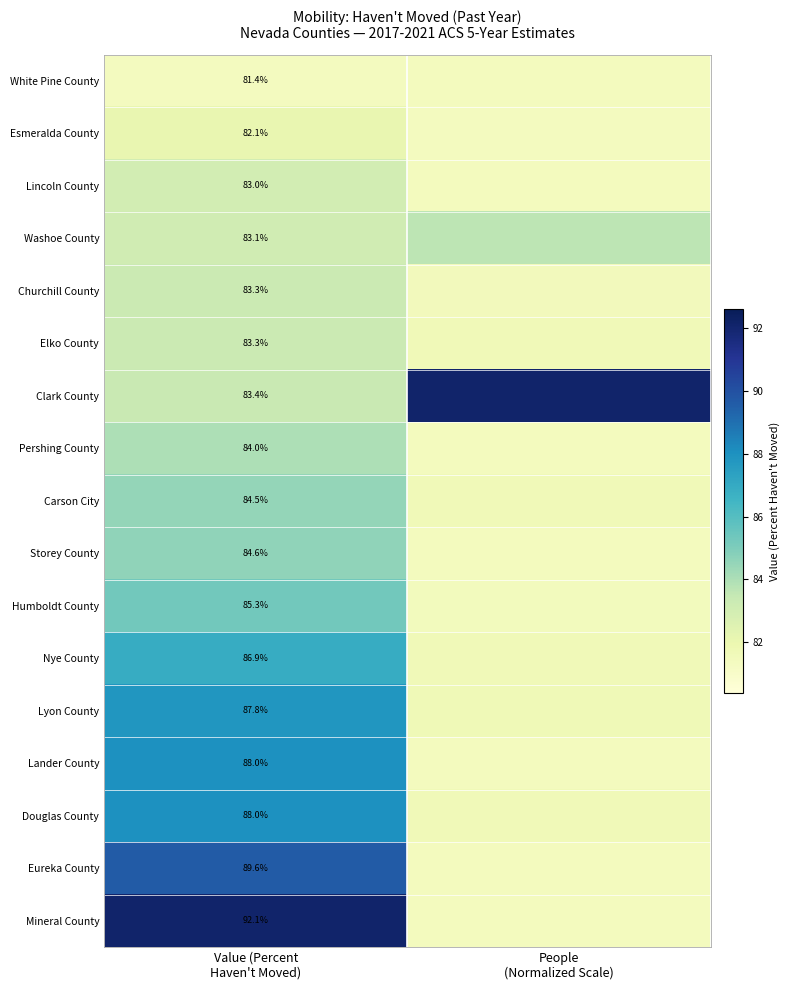

At which label is Eureka County closest to 85?

People (Normalized Scale)